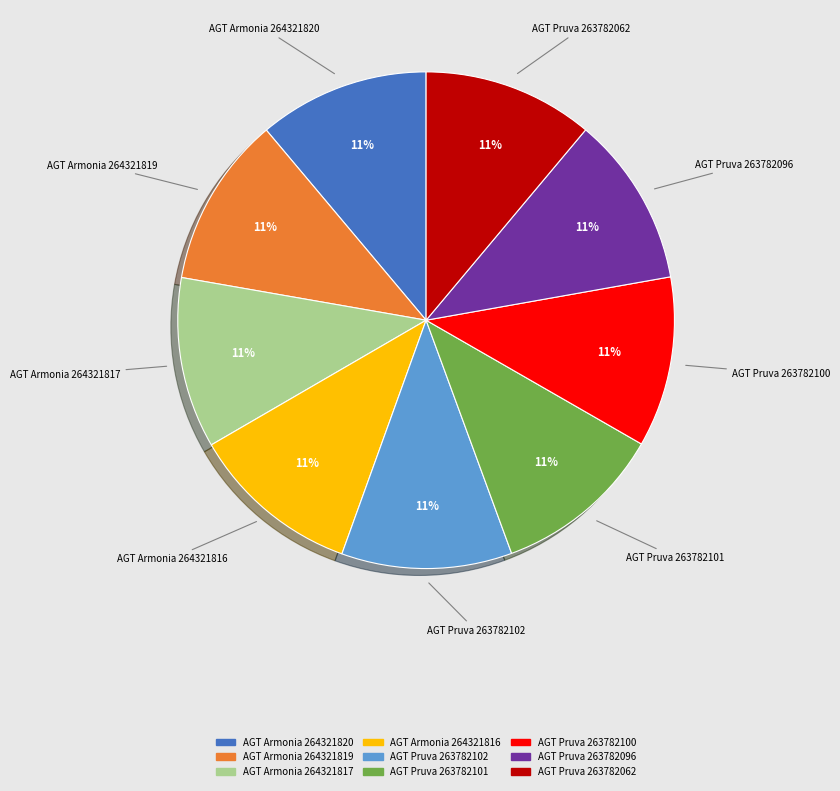

To the nearest percent, what is the average slice percentage?

11%